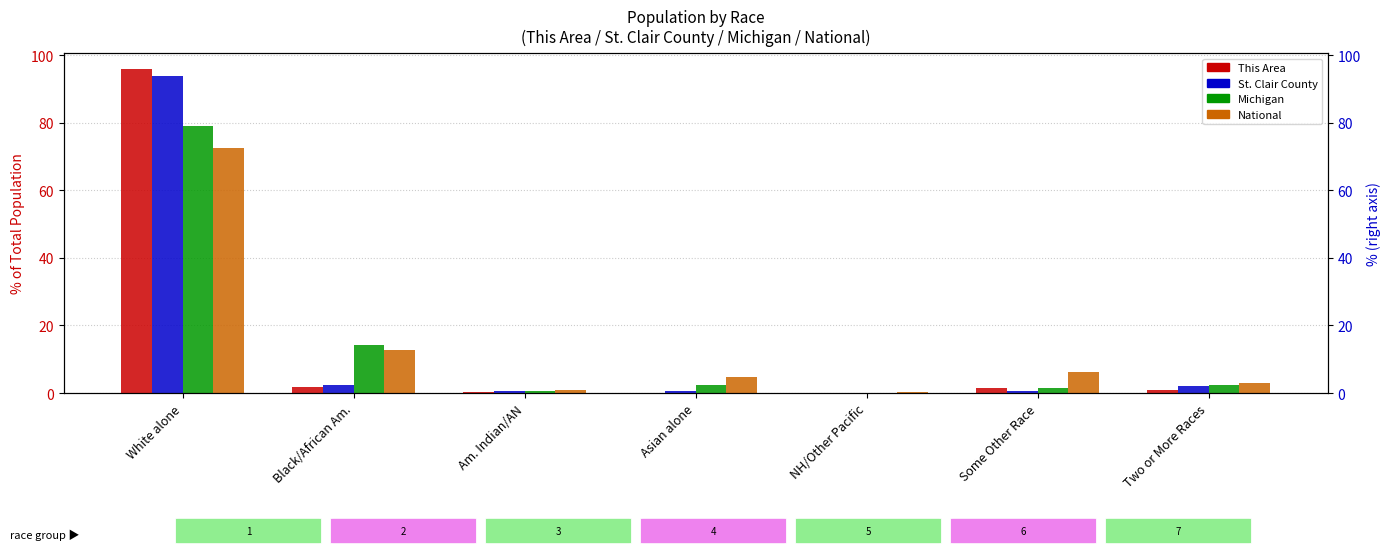

What is the value of the St. Clair County bar at the 7th from the left?

2.0